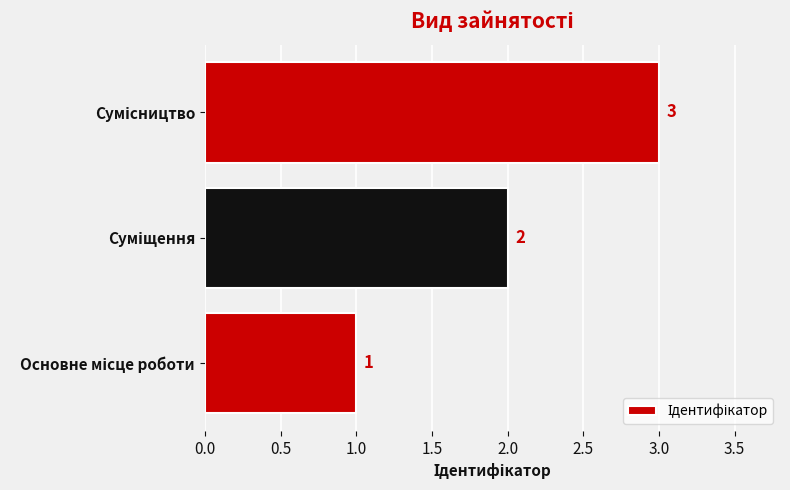

What is the smallest value displayed?

1